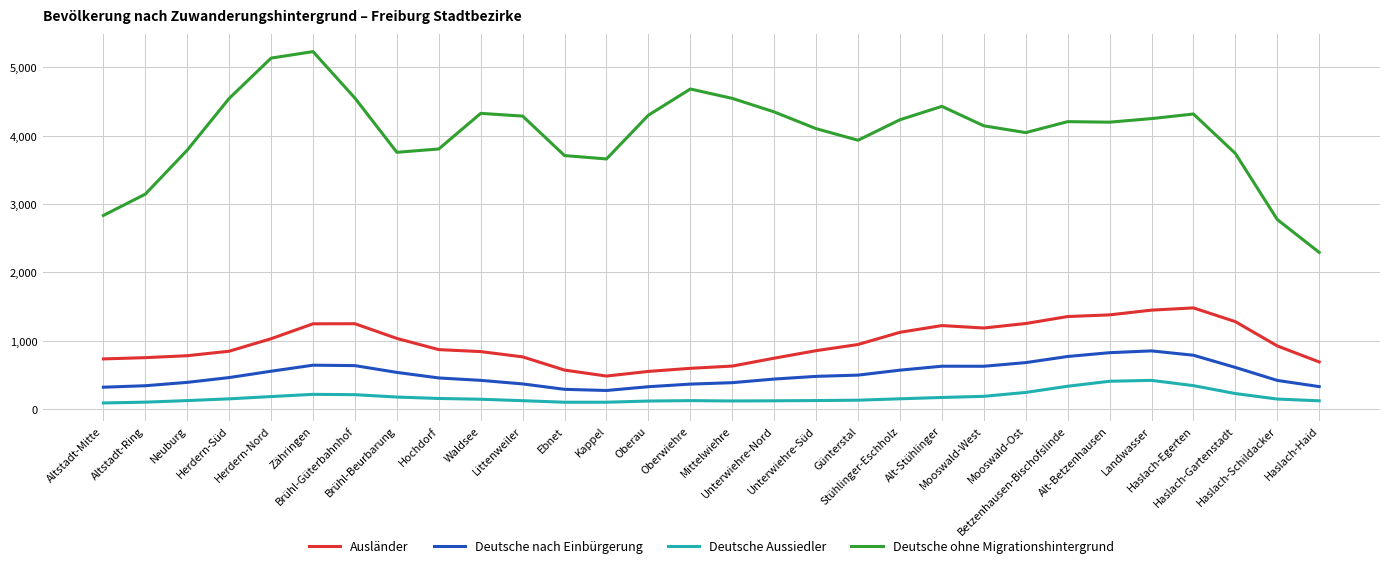

What is the maximum value shown in the chart?

5229.1